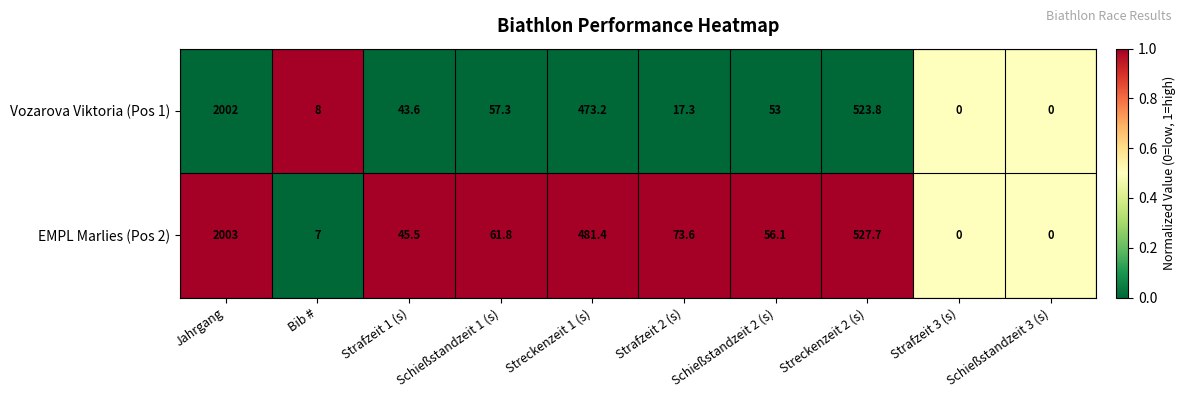

At Schießstandzeit 2 (s), list the series in order from smallest to largest.

Vozarova Viktoria (Pos 1), EMPL Marlies (Pos 2)